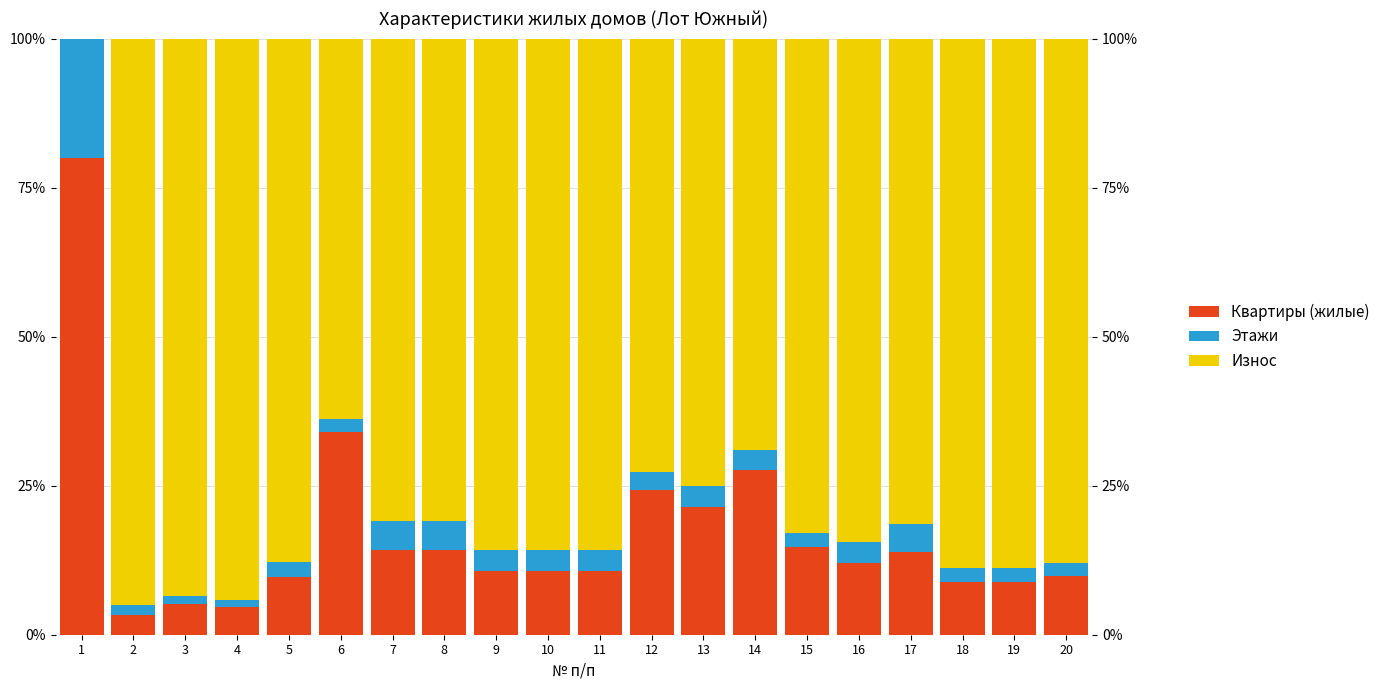

How many bars are there in each group?

3